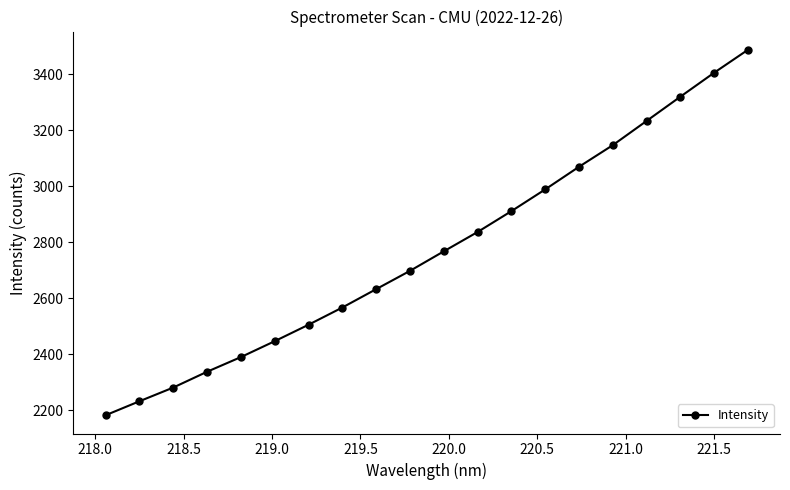

What is the difference between the maximum and minimum values?

1306.6